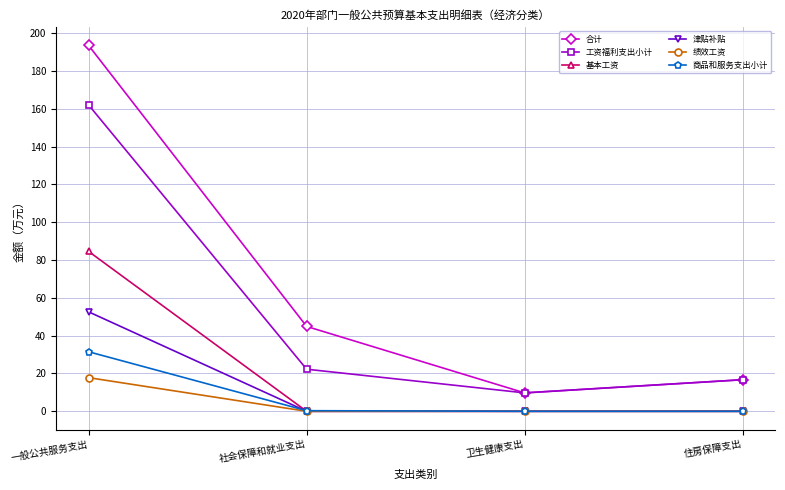

List the series in order of their peak value, lowest first.

绩效工资, 商品和服务支出小计, 津贴补贴, 基本工资, 工资福利支出小计, 合计